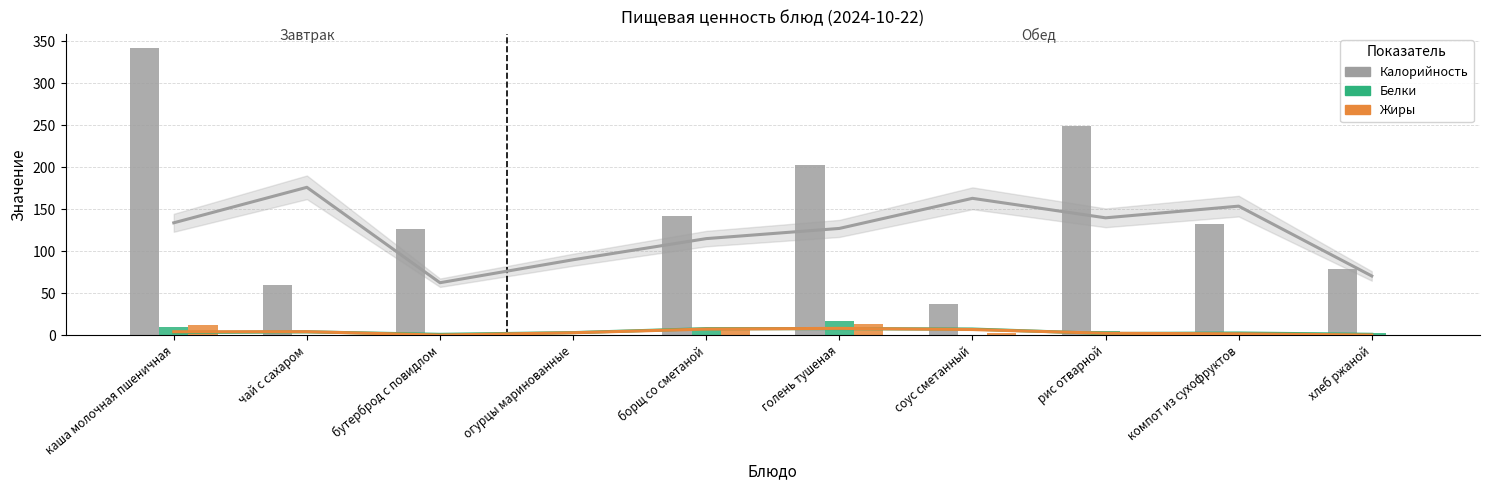

The value of Жиры at каша молочная пшеничная is 5.9. True or false?

False